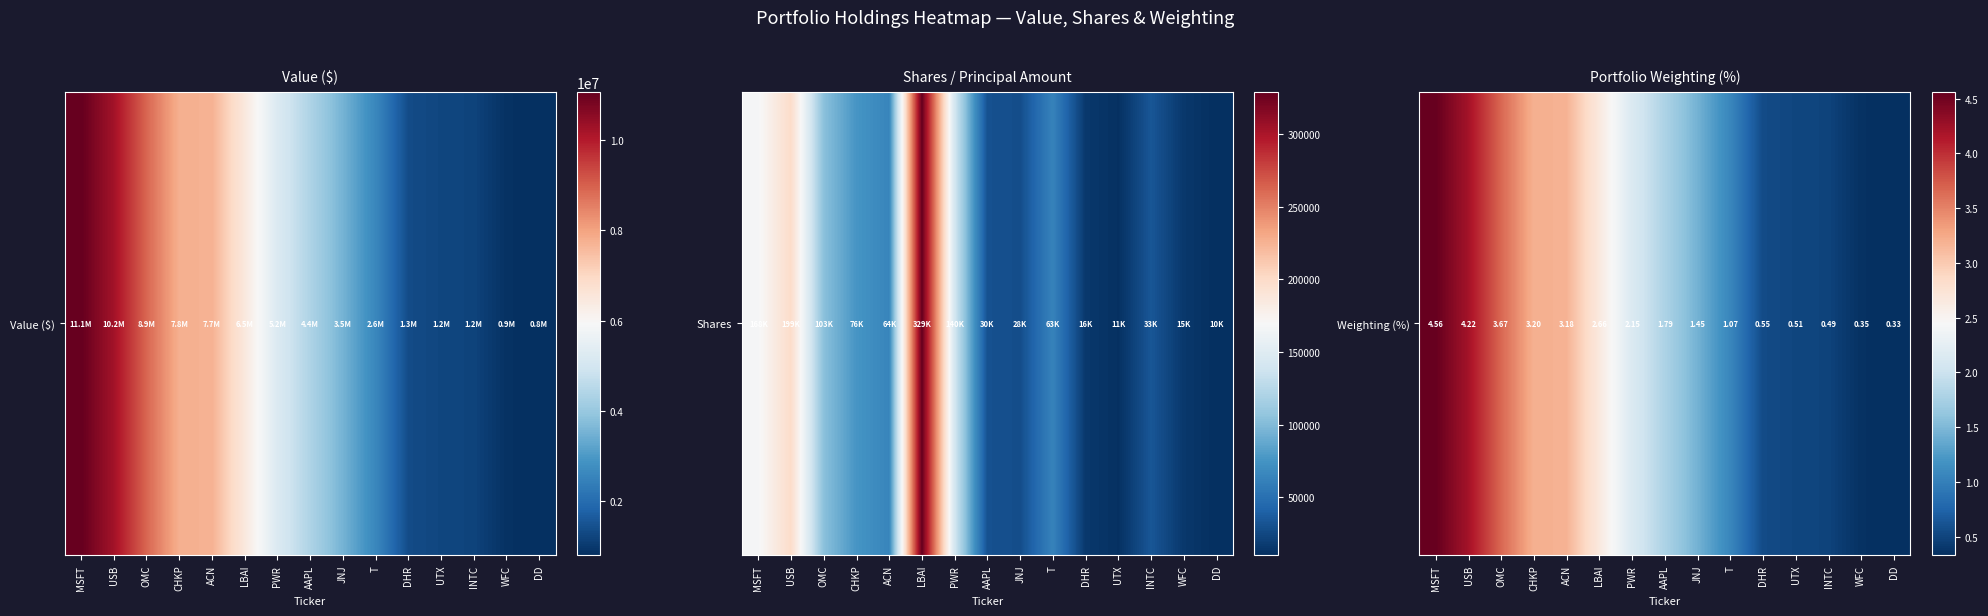

The value at CHKP is 4.2. True or false?

False